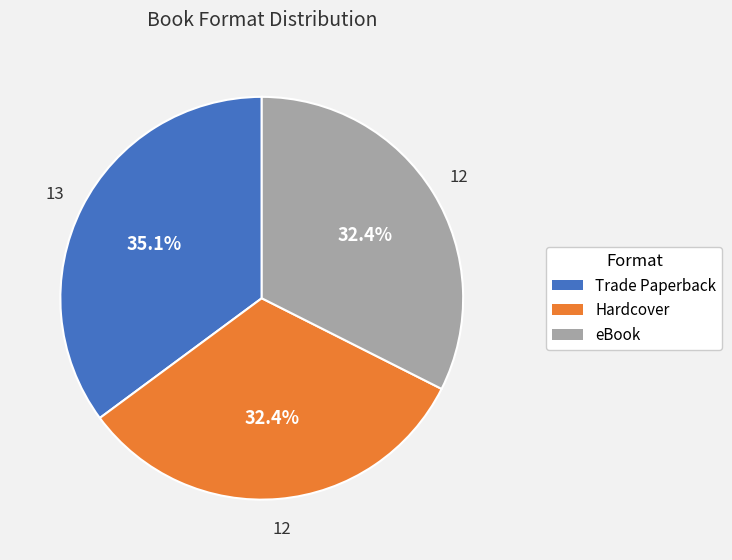

Approximately how many times larger is the value at Hardcover compared to eBook?

1.0